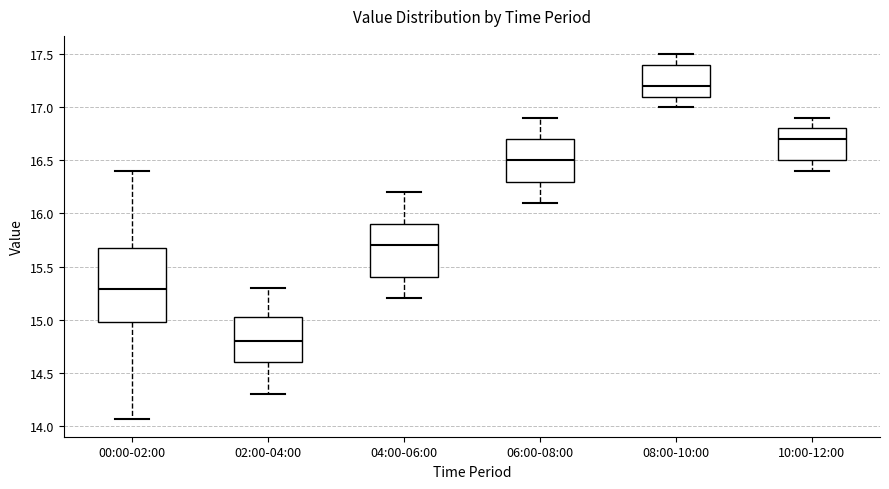

Which box's median line is the highest?

08:00-10:00